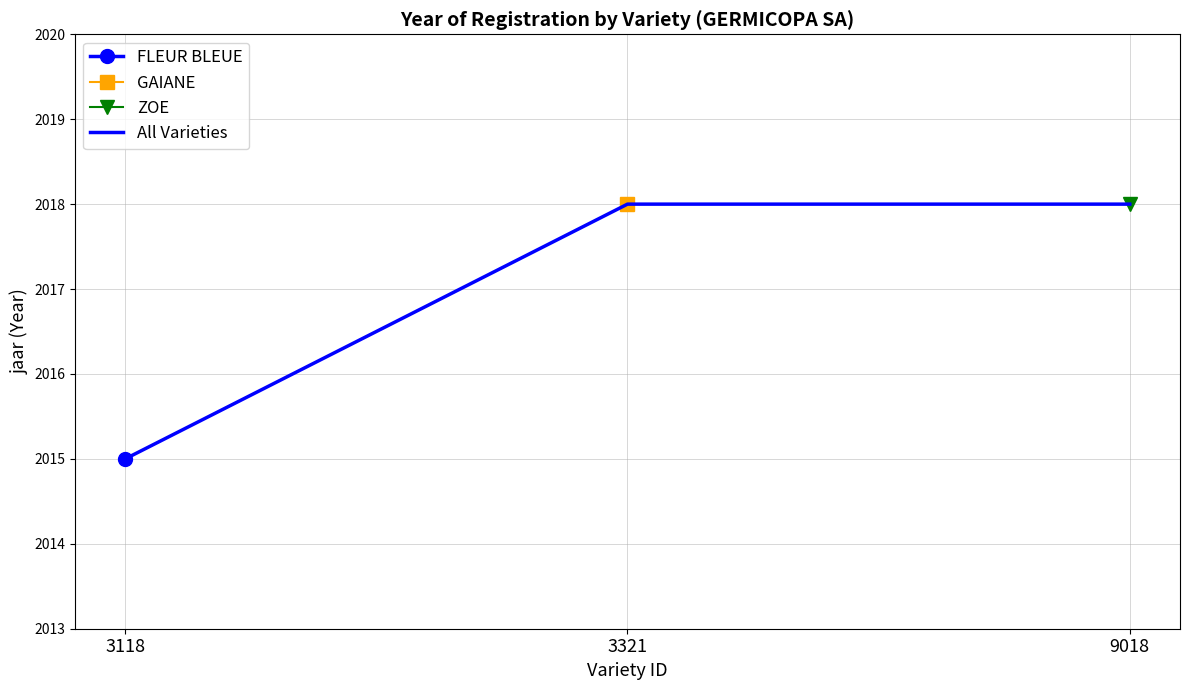

List the labels in order of value, largest first.

3321, 9018, 3118